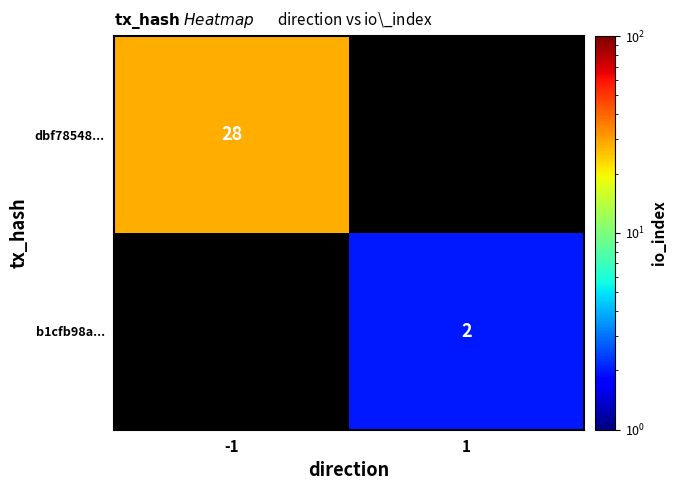

The value of b1cfb98a... at 1 is 3. True or false?

False